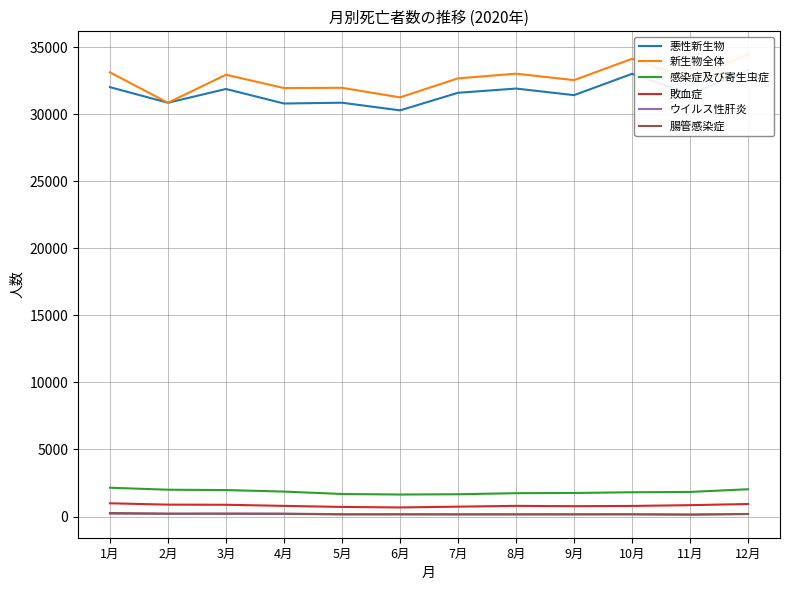

Is the value of ウイルス性肝炎 at 5月 greater than the value of 新生物全体 at 9月?

No